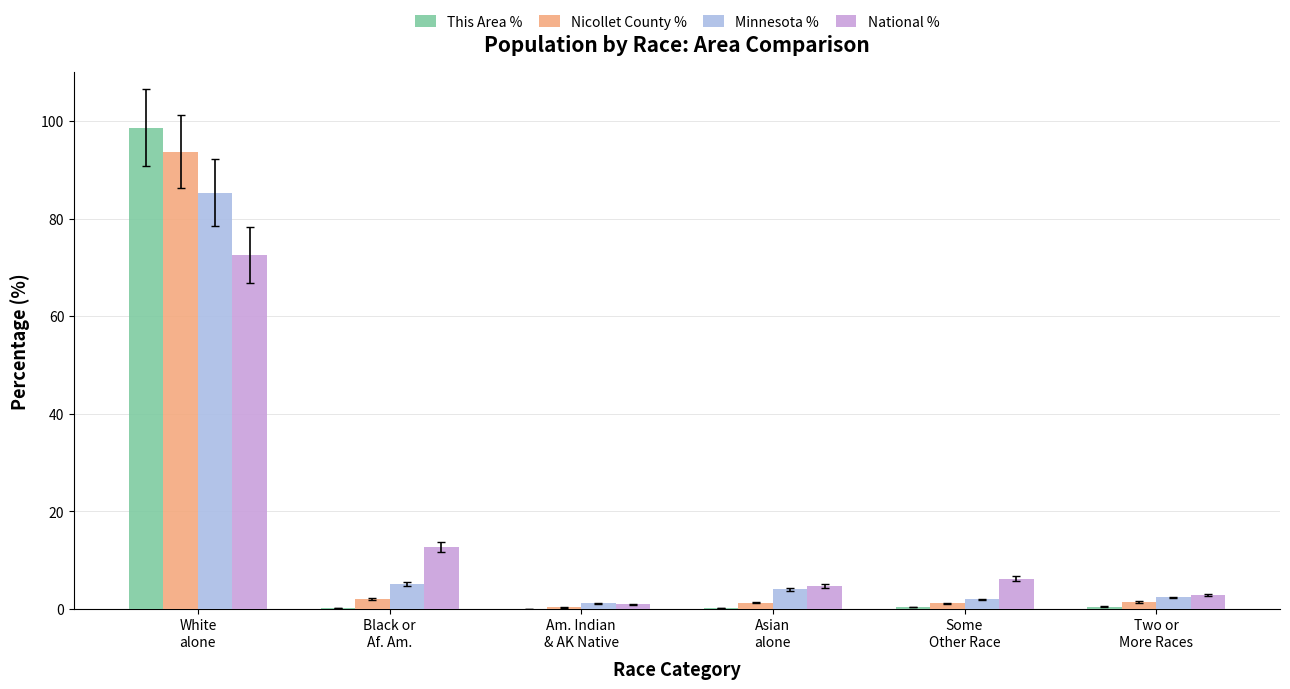

What is the maximum value for Nicollet County %?

93.7